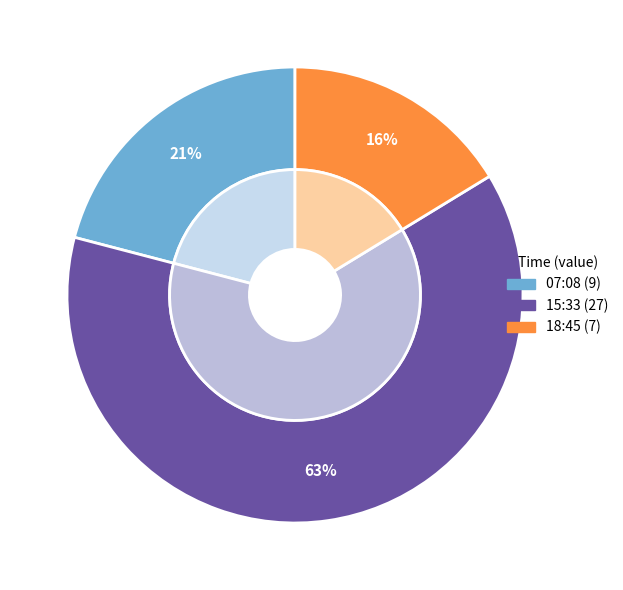

Rank the categories by value from highest to lowest.

2023-05-01T15:33:47.462Z, 2023-05-01T07:08:43.090Z, 2023-05-01T18:45:44.110Z